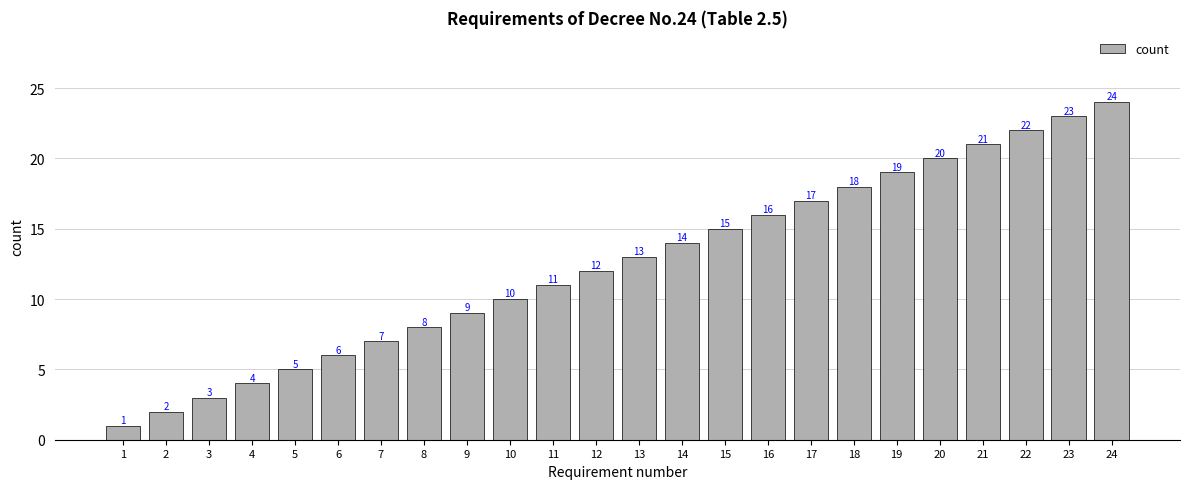

Which label corresponds to the smallest value in the chart?

1